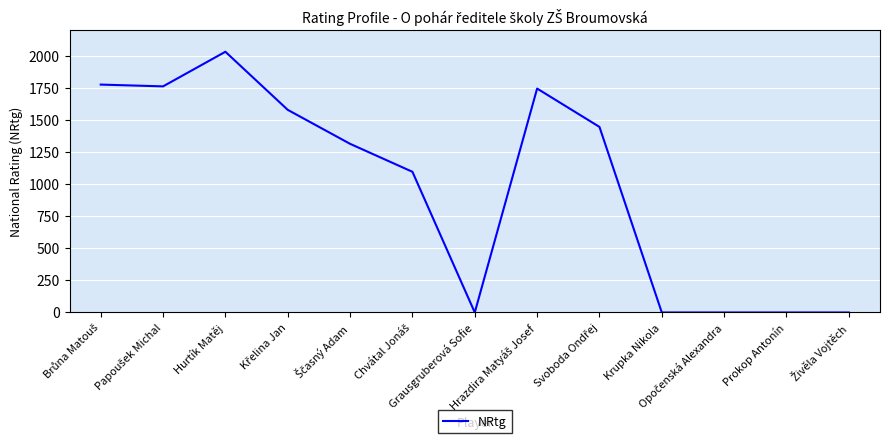

What is the maximum value shown in the chart?

2033